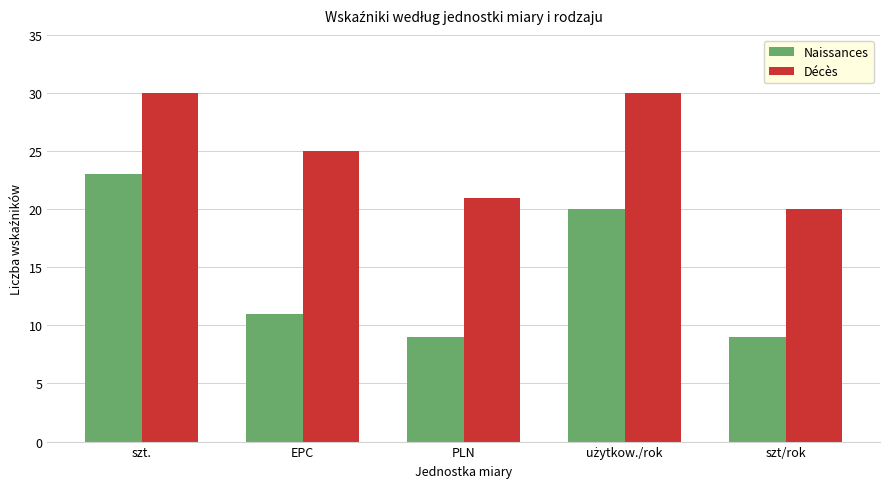

What is the value of the Décès bar at the 2nd from the left?

25